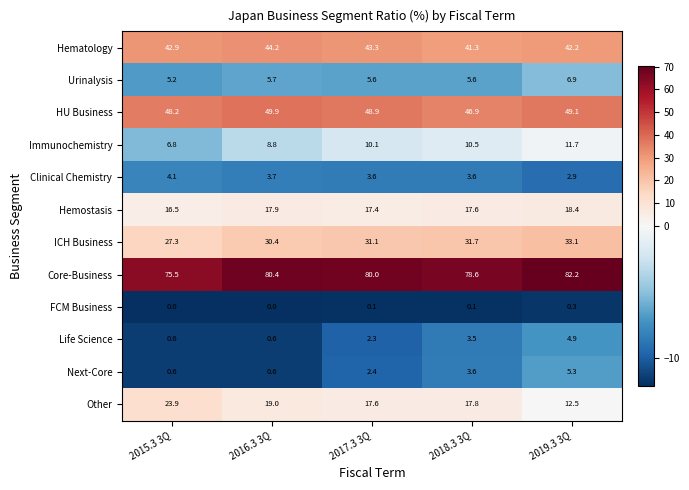

At which label does Core-Business reach its minimum?

2015.3 3Q